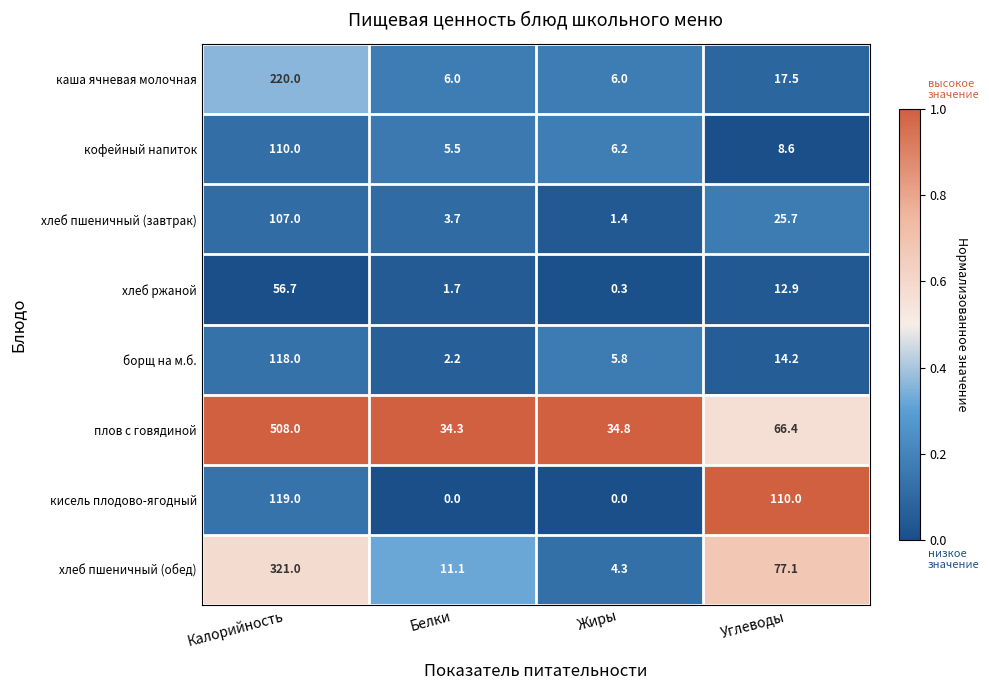

What is the difference between the second highest and second lowest values in the кофейный напиток series?

2.4